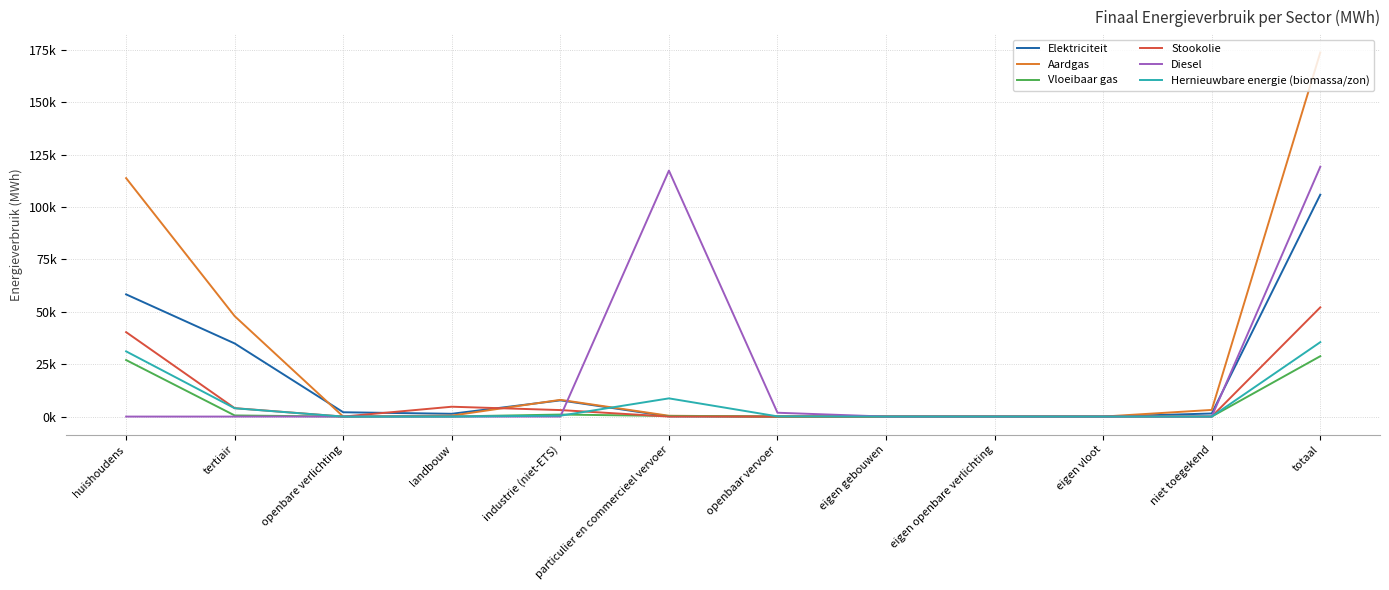

The value of Hernieuwbare energie (biomassa/zon) at openbaar vervoer is 70.5. True or false?

False